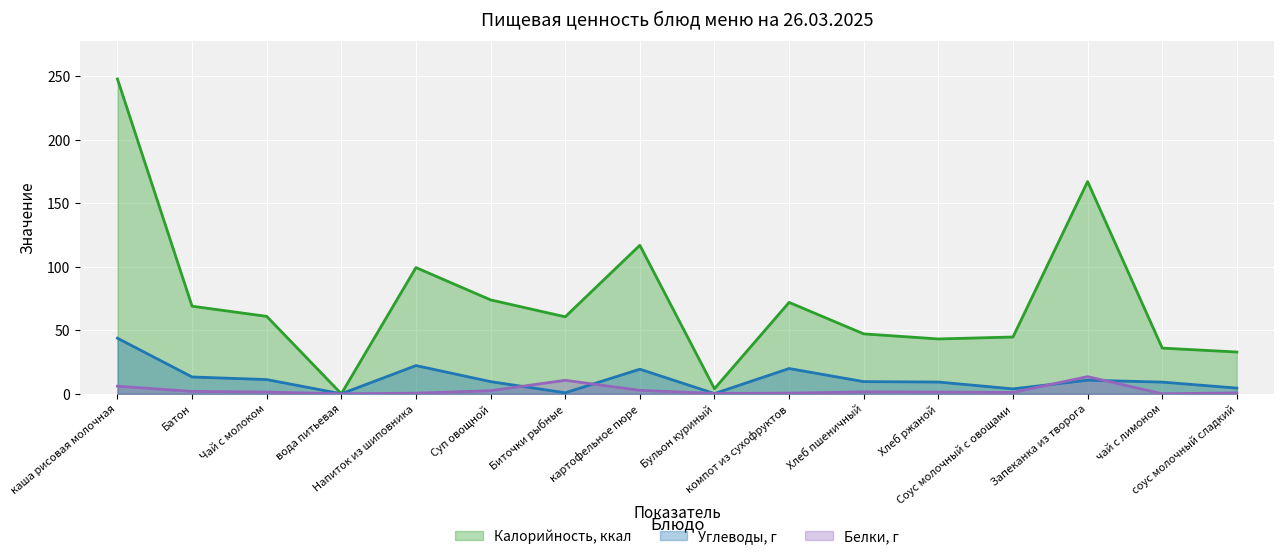

What is the average value of the Калорийность, ккал series?

73.5